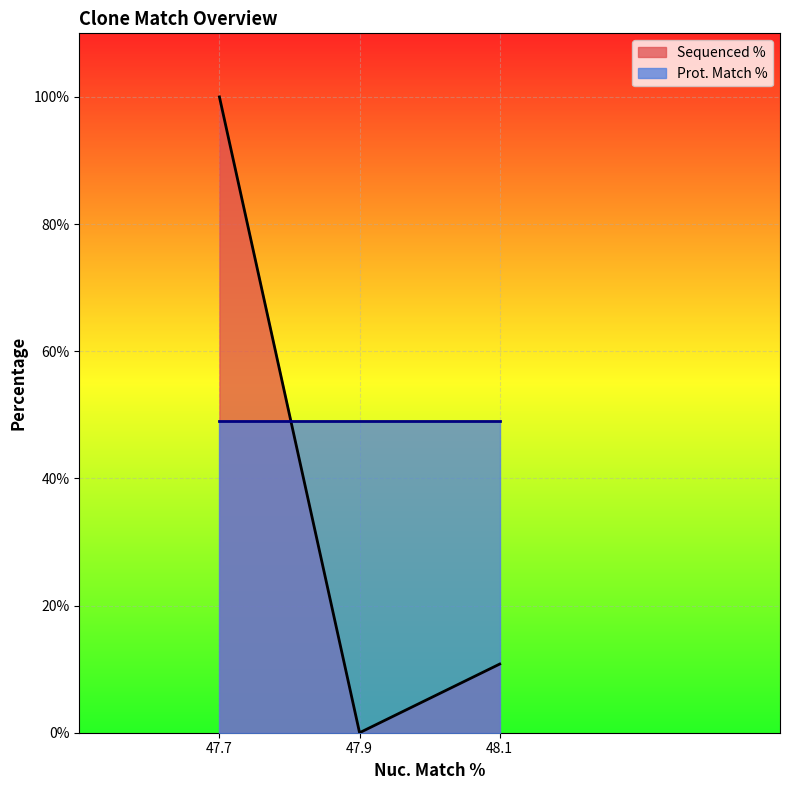

List the series in order of their peak value, lowest first.

Prot. Match %, Sequenced %